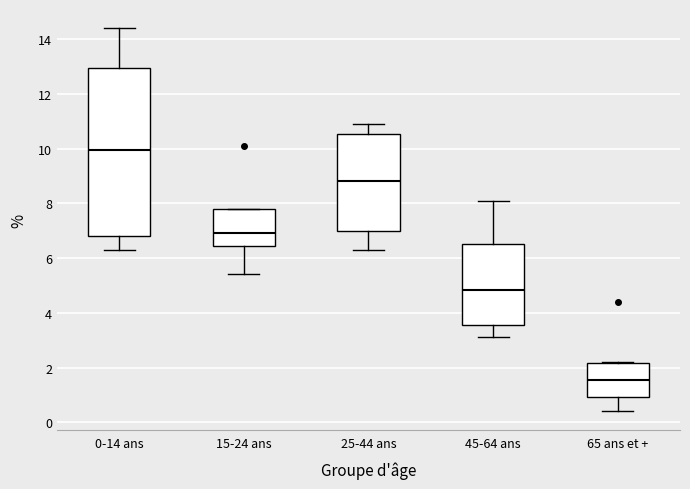

Which box has the lowest median line?

65 ans et +